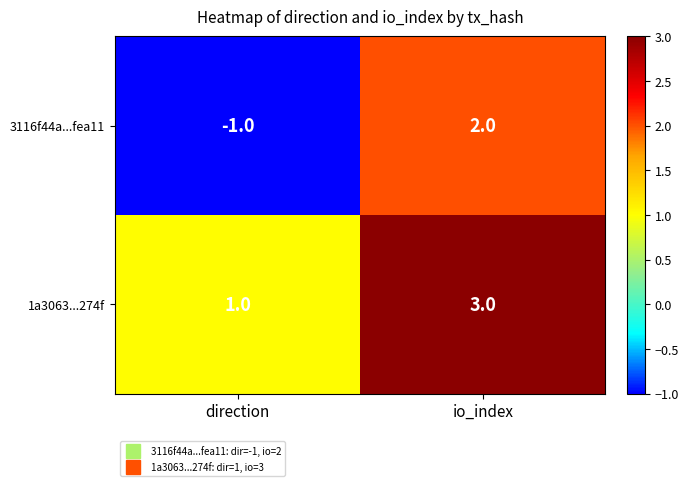

What is the spread (max minus min) of values at direction?

2